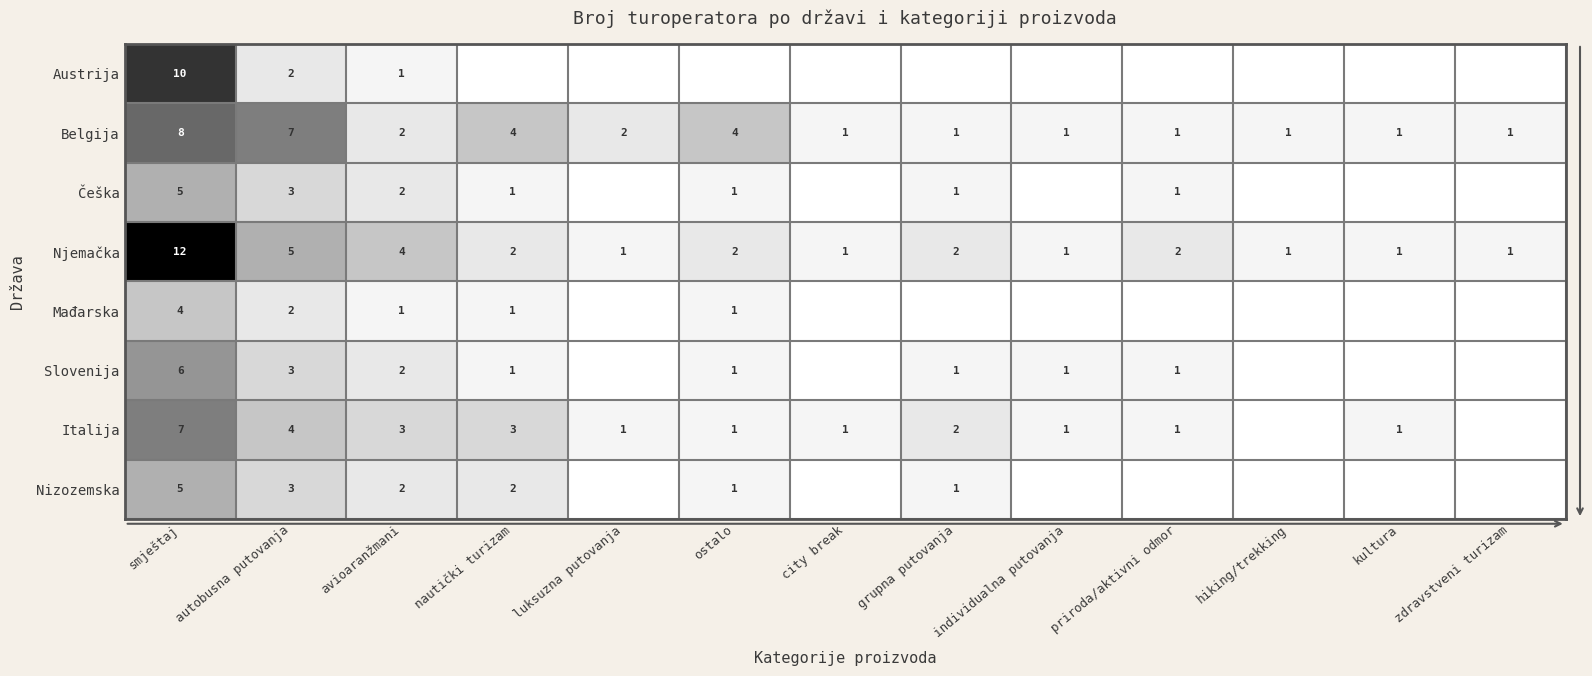

True or false: Češka has a value of 4 at autobusna putovanja.

False